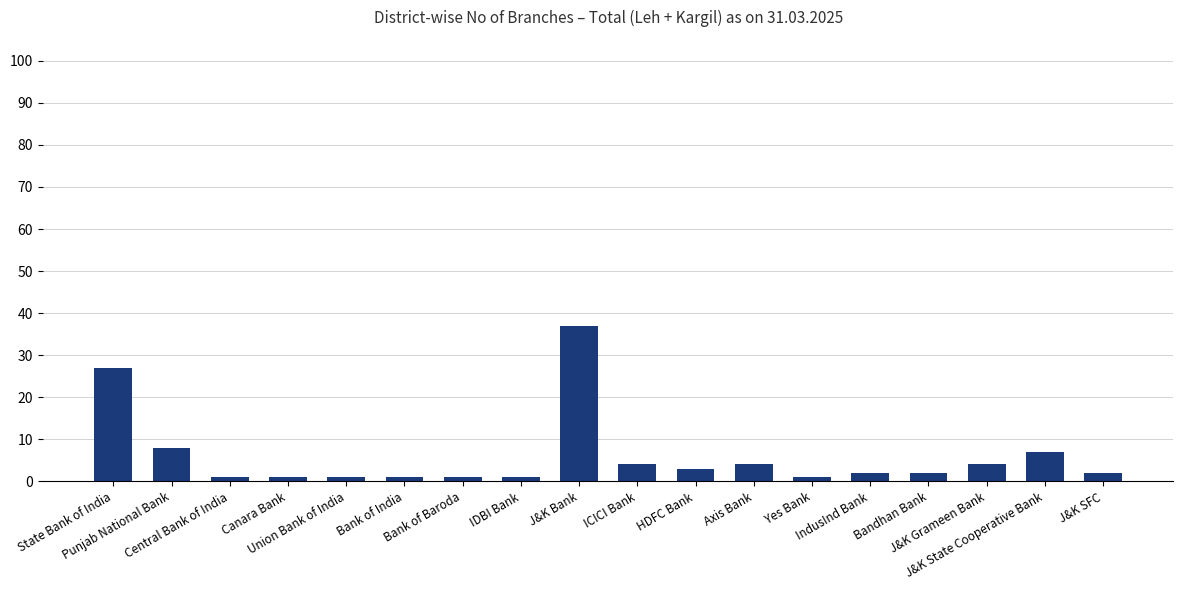

What is the value of the 6th bar from the left?

1